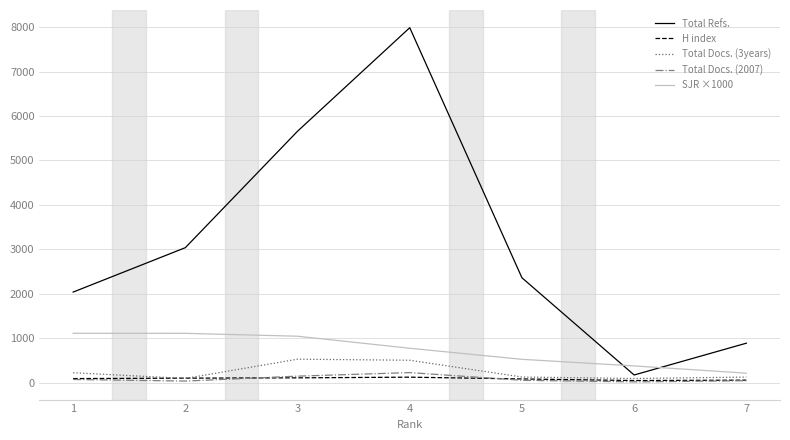

What is the average value of the Total Refs. series?

3163